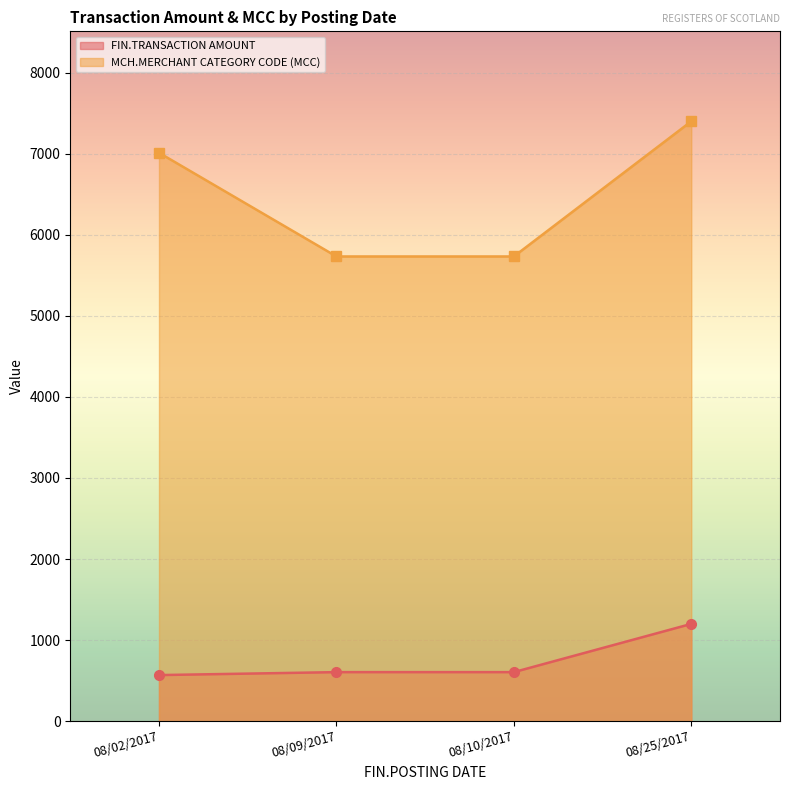

What is the minimum value shown in the chart?

568.5